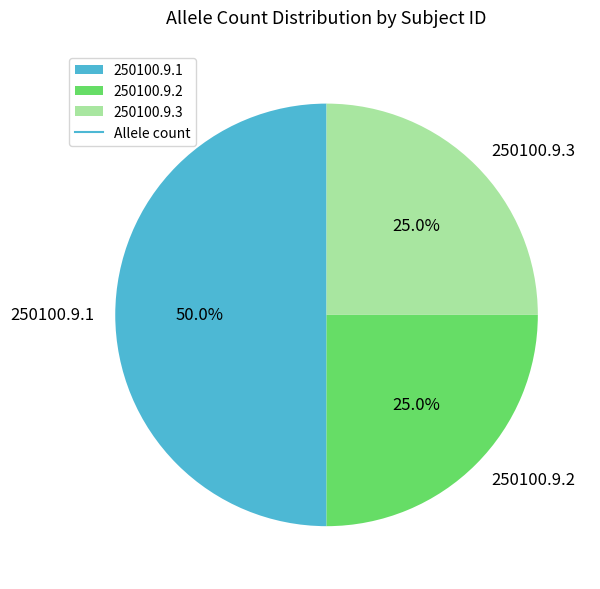

What is the ratio of the value at 250100.9.3 to the value at 250100.9.2?

1.0